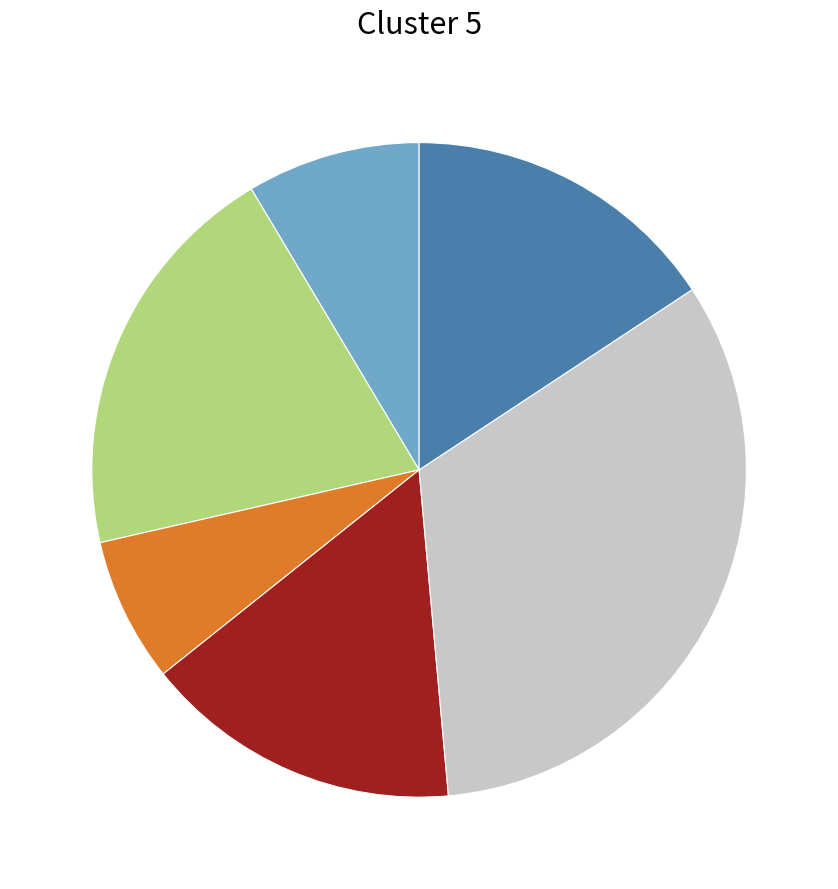

Does any single category account for the majority?

No